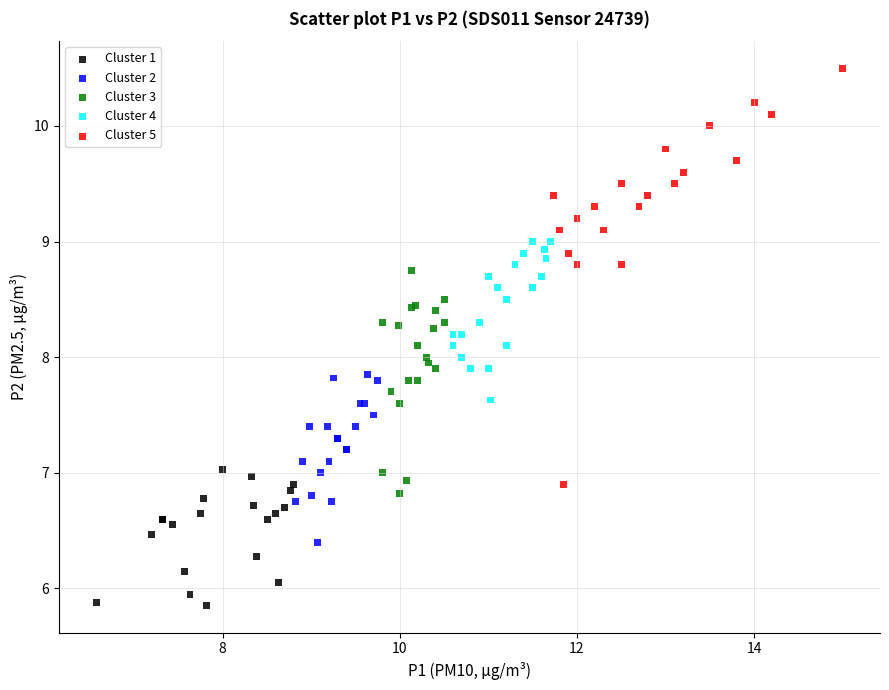

Which series contains the highest Y value?

Cluster 5